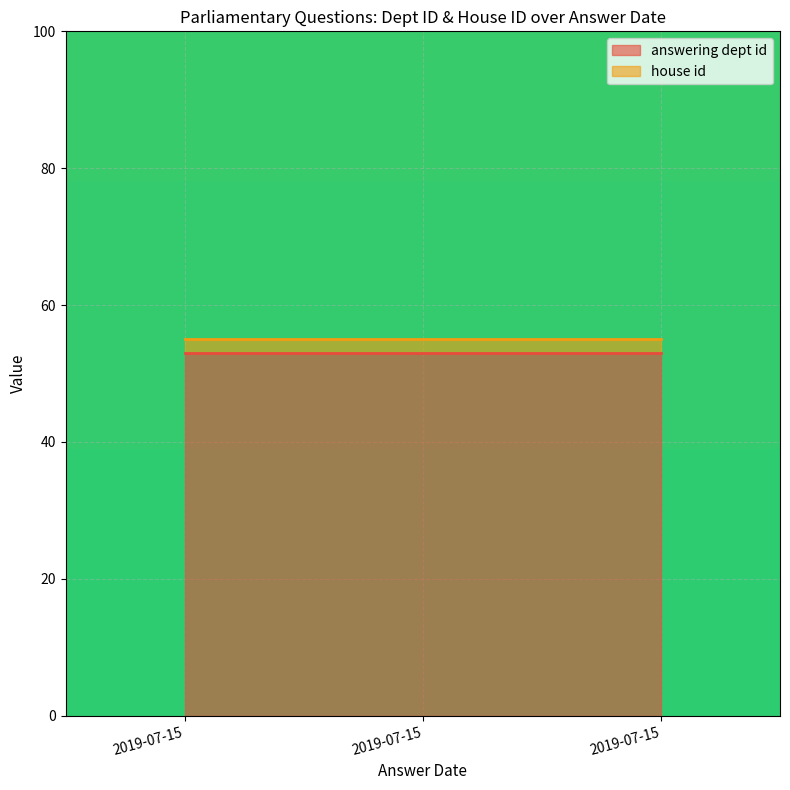

Is it true that house id equals 1 at 2019-07-15?

False